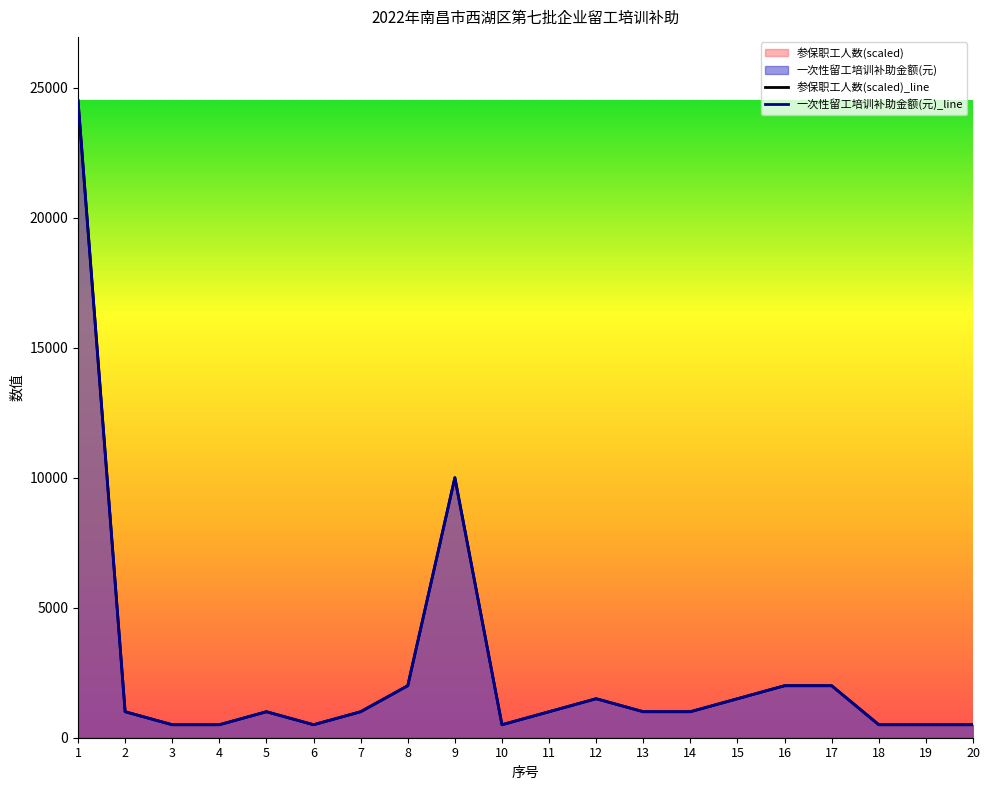

Reading left to right, list all the values displayed in this chart.

参保职工人数: 1=24500.0	2=1000.0	3=500.0	4=500.0	5=1000.0	6=500.0	7=1000.0	8=2000.0	9=10000.0	10=500.0	11=1000.0	12=1500.0	13=1000.0	14=1000.0	15=1500.0	16=2000.0	17=2000.0	18=500.0	19=500.0	20=500.0
一次性留工培训补助金额(元): 1=24500.0	2=1000.0	3=500.0	4=500.0	5=1000.0	6=500.0	7=1000.0	8=2000.0	9=10000.0	10=500.0	11=1000.0	12=1500.0	13=1000.0	14=1000.0	15=1500.0	16=2000.0	17=2000.0	18=500.0	19=500.0	20=500.0